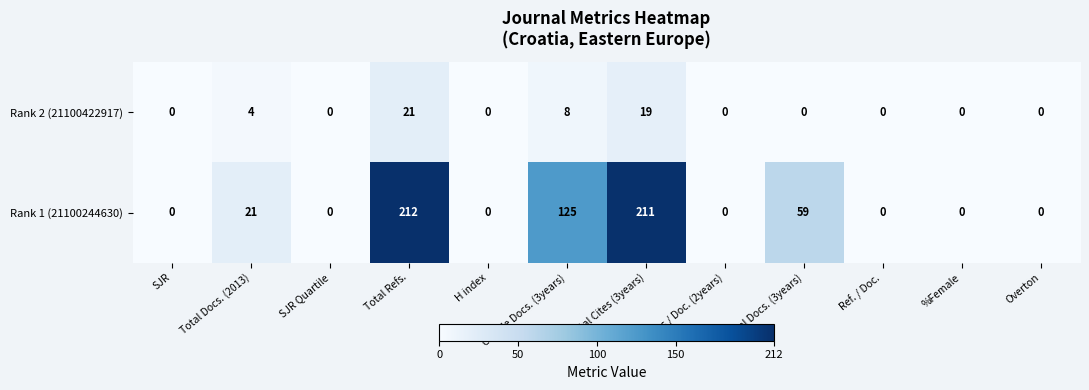

What is the average value of the Rank 1 (21100244630) series?

52